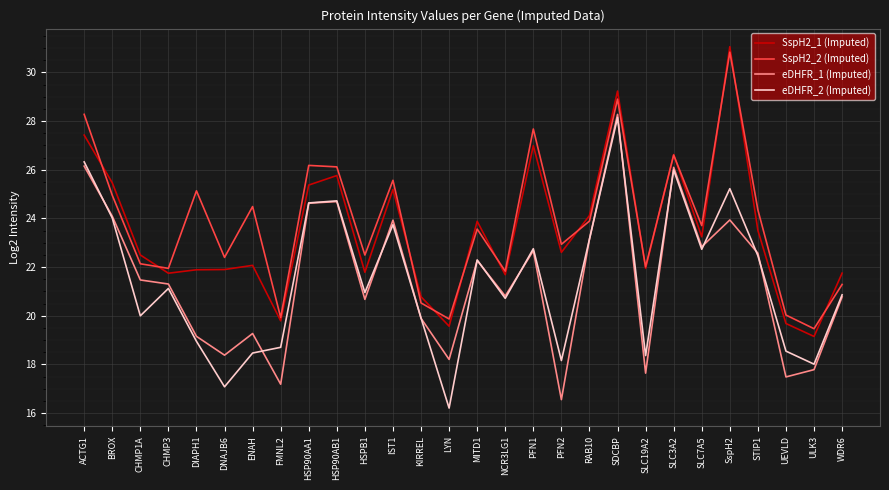

Is the value of SspH2_1 (Imputed) at FMNL2 greater than the value of eDHFR_2 (Imputed) at CHMP3?

No